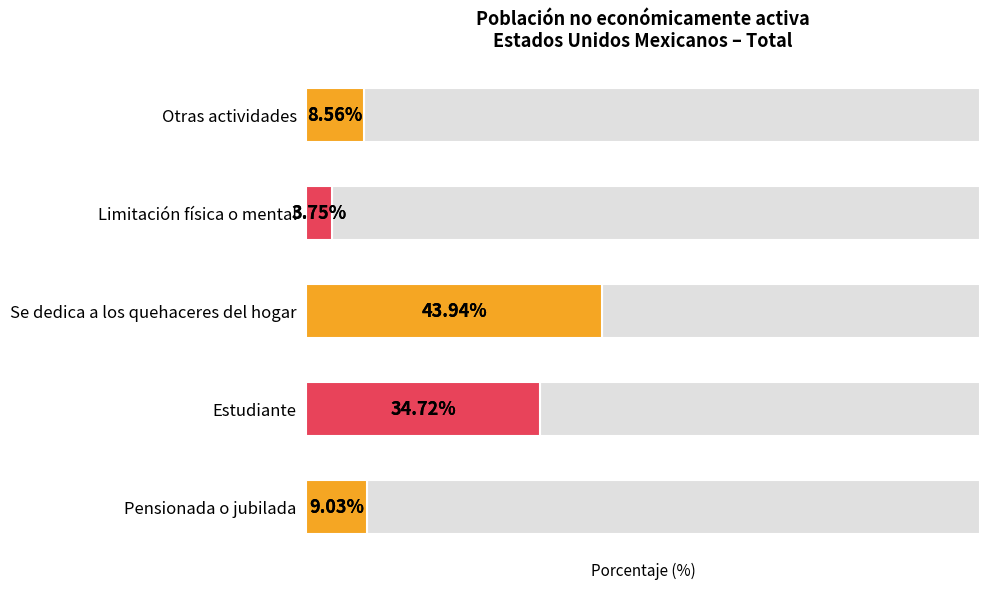

Reading left to right, extract all data points from this chart.

9.0	34.7	43.9	3.8	8.6